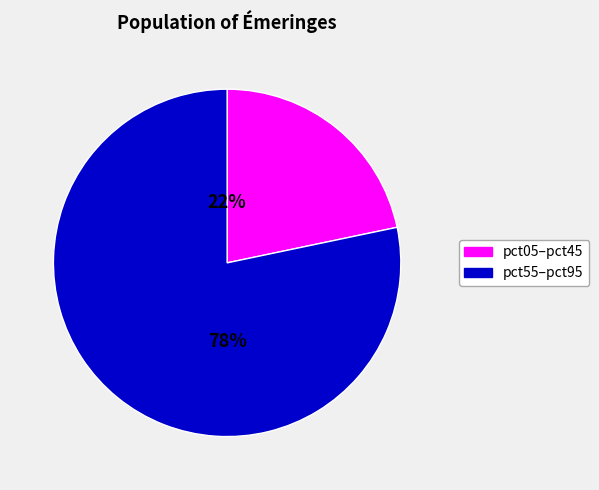

Is there a majority slice in this chart?

Yes